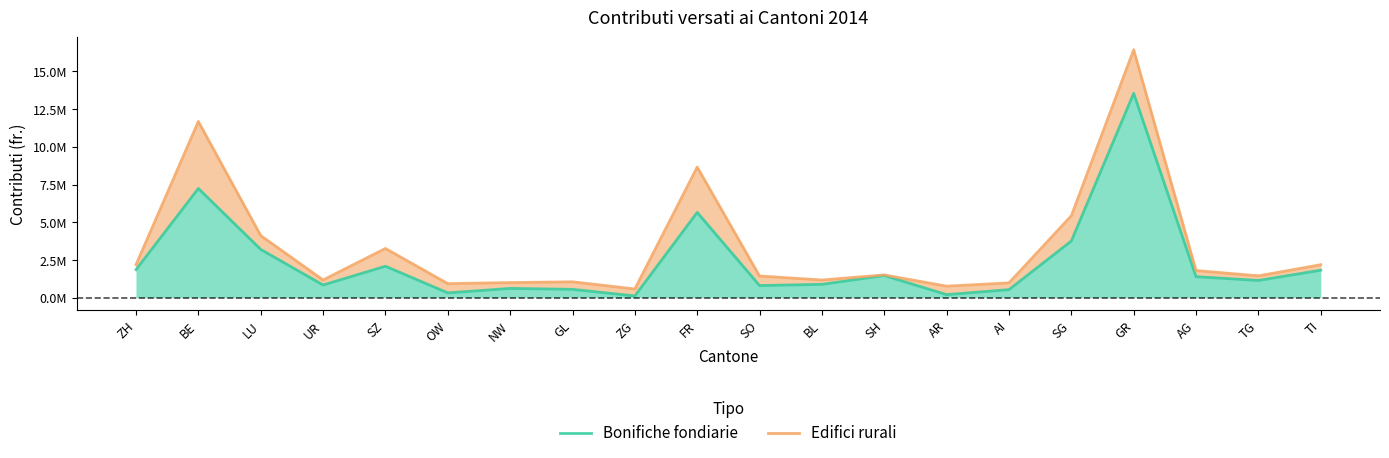

Reading left to right, extract all data points from this chart.

Bonifiche fondiarie: ZH=1856139	BE=7237139	LU=3200841	UR=841177	SZ=2086330	OW=320686	NW=616128	GL=555223	ZG=118000	FR=5651719	SO=806457	BL=884070	SH=1469913	AR=204202	AI=535906	SG=3756208	GR=13541983	AG=1394719	TG=1143565	TI=1822822
Edifici rurali: ZH=2185225	BE=11677311	LU=4117841	UR=1175877	SZ=3263330	OW=932994	NW=1002578	GL=1053178	ZG=578354	FR=8654754	SO=1438244	BL=1174270	SH=1509813	AR=764802	AI=983923	SG=5427408	GR=16430538	AG=1800519	TG=1448565	TI=2187802